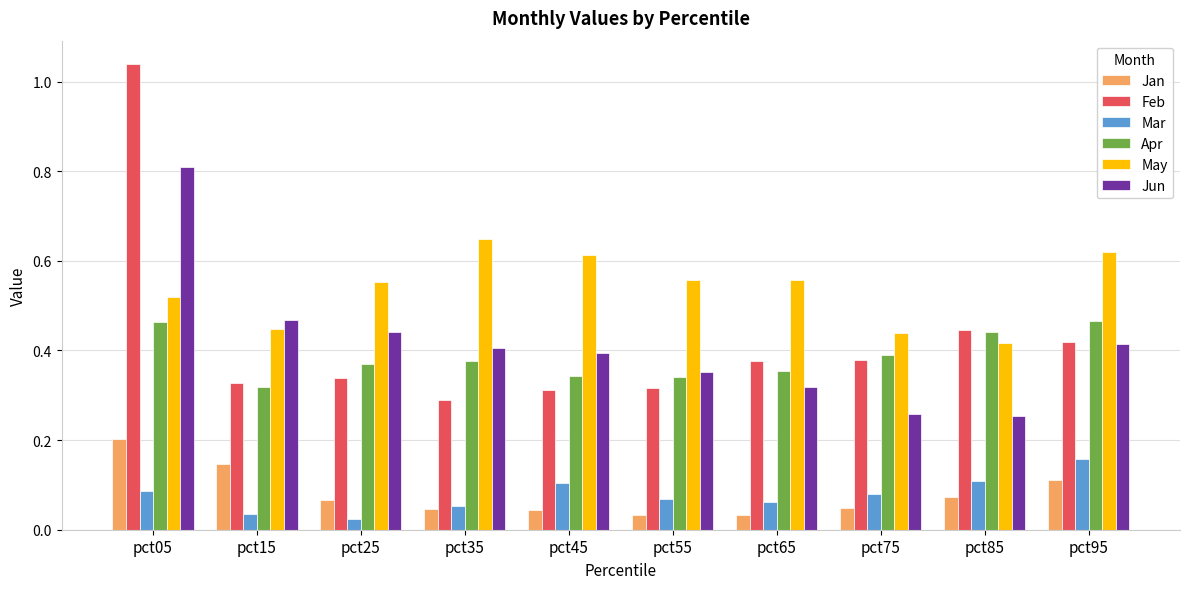

At pct05, list the series in order from largest to smallest.

Feb, Jun, May, Apr, Jan, Mar